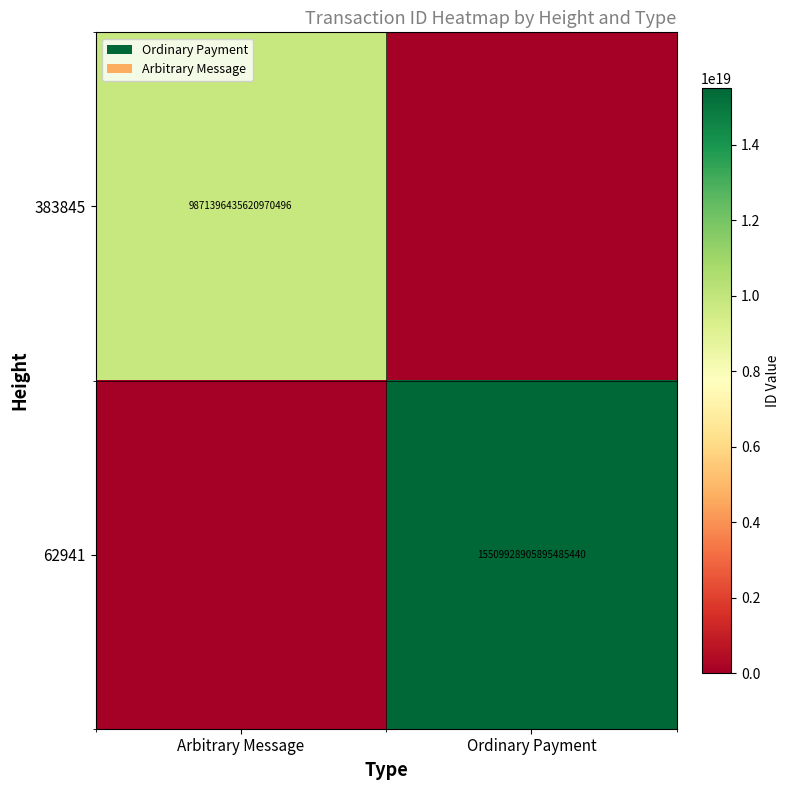

Is the value of 62941 at Ordinary Payment greater than the value of 383845 at Arbitrary Message?

Yes